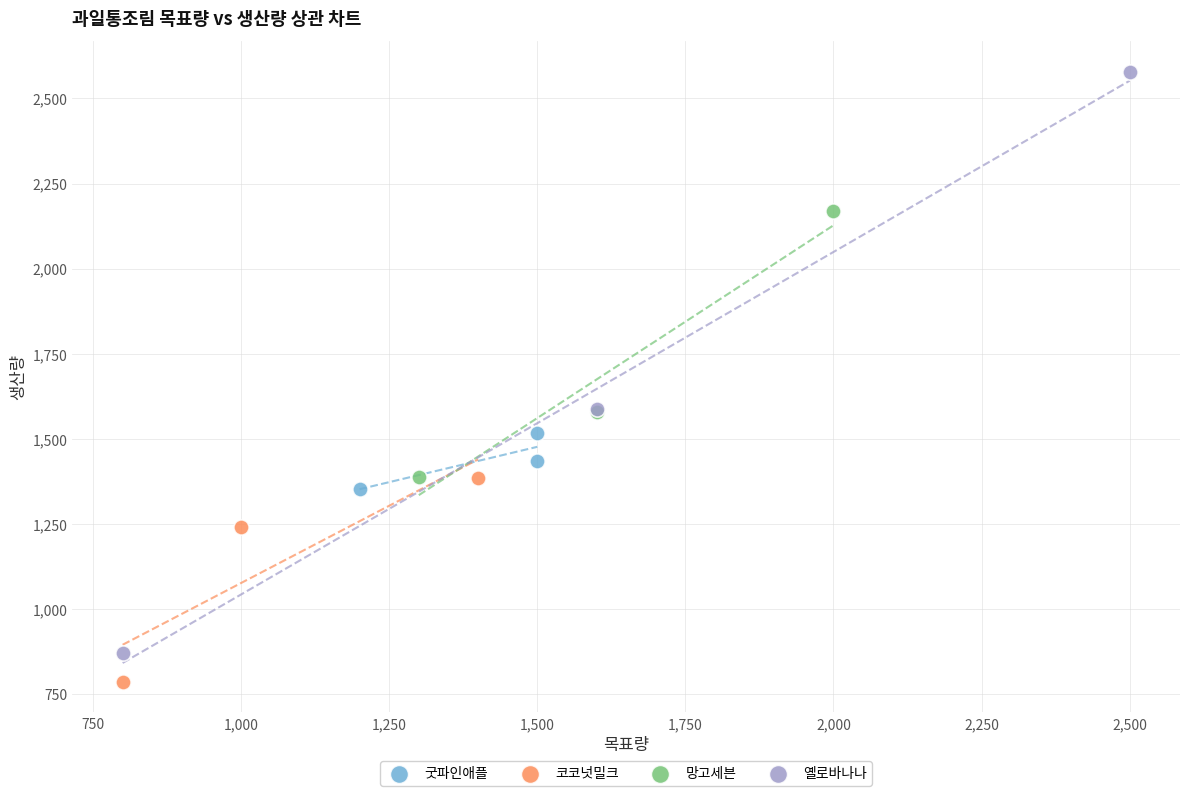

Which series has the largest Y range (max minus min)?

옐로바나나